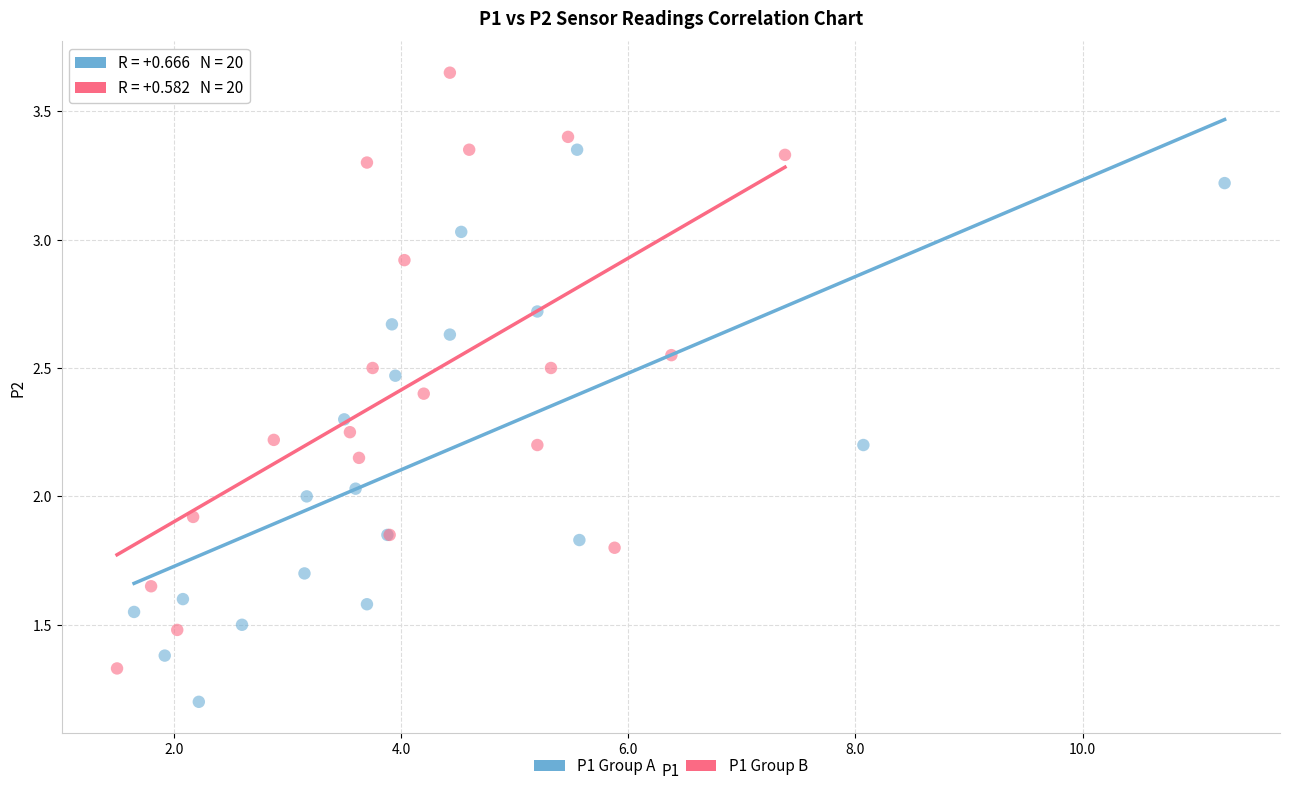

Which series reaches the minimum Y coordinate?

P1 Group A